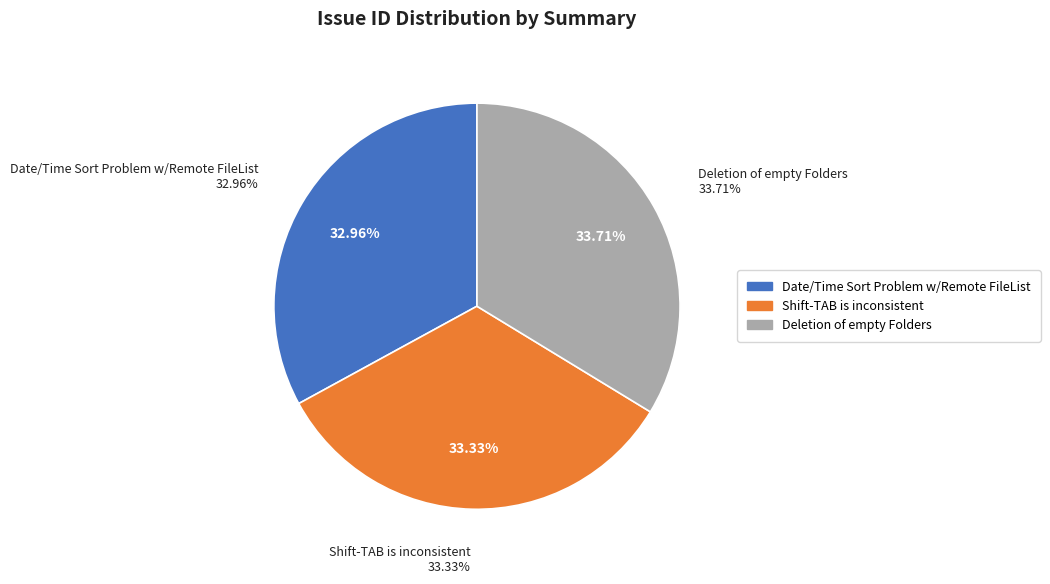

Combined, do Deletion of empty Folders and Shift-TAB is inconsistent account for over 50%?

Yes